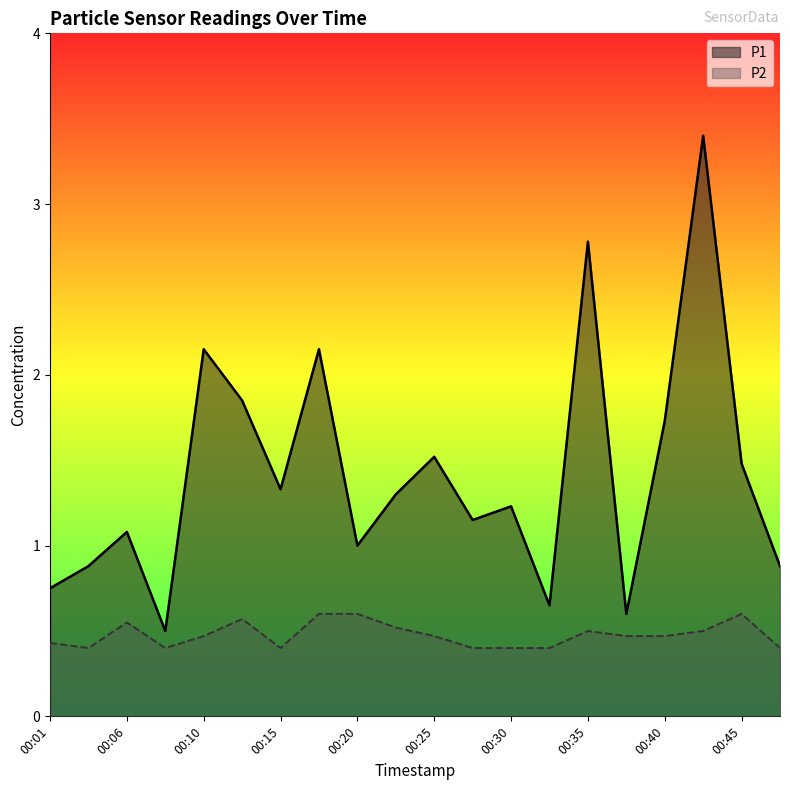

True or false: P1 and P2 cross at least once.

False